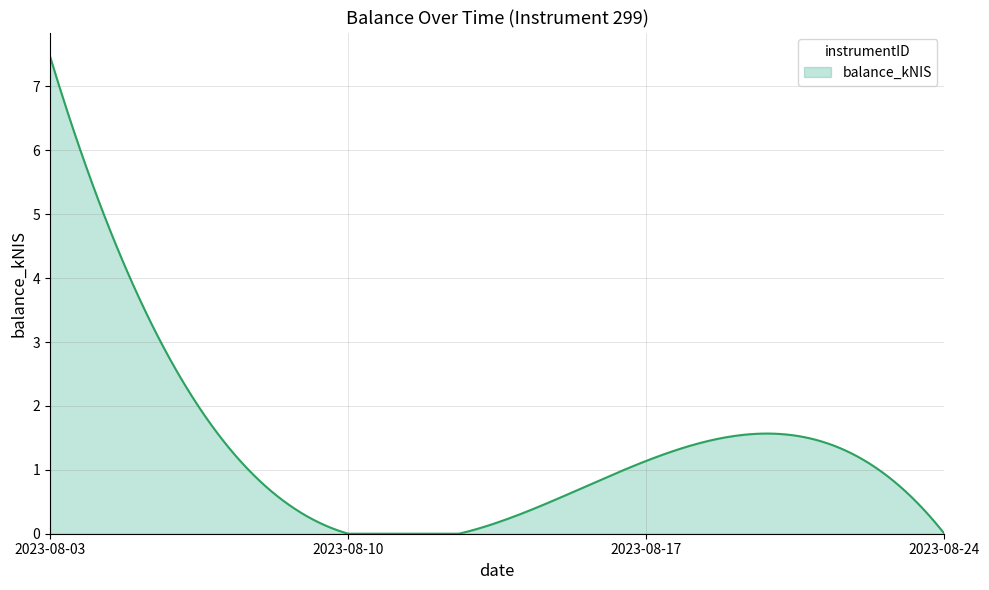

What is the greatest value displayed?

7.5